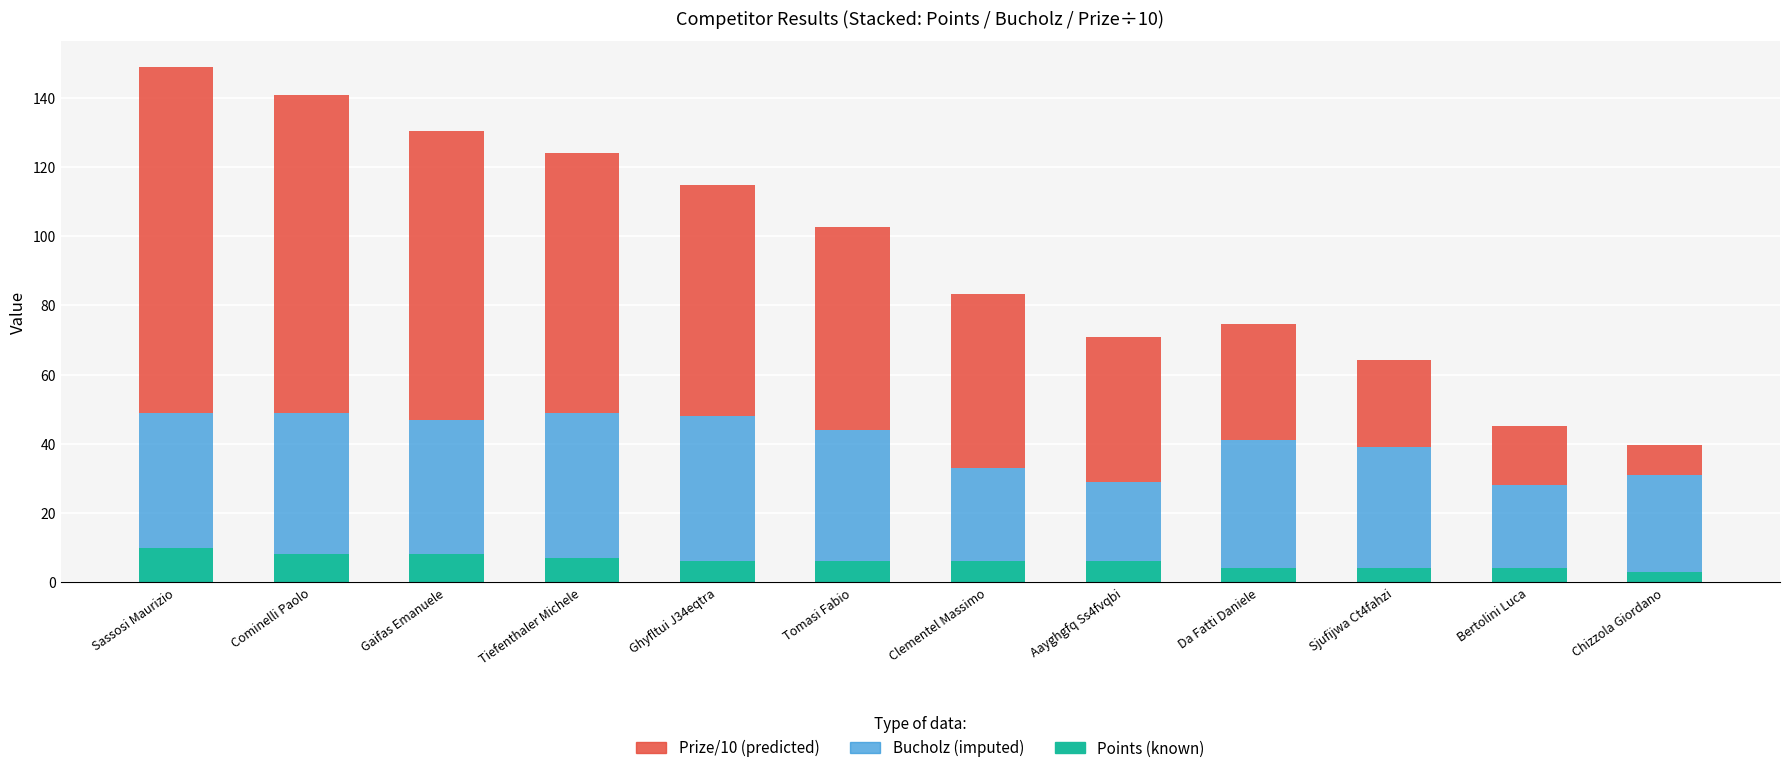

What is the difference between the Points (known) values at Gaifas Emanuele and Sjufijwa Ct4fahzi?

4.0